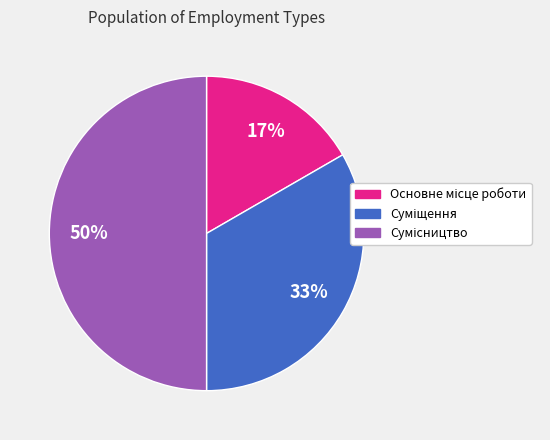

To the nearest percent, what is the difference between the largest and smallest slice percentages?

33%